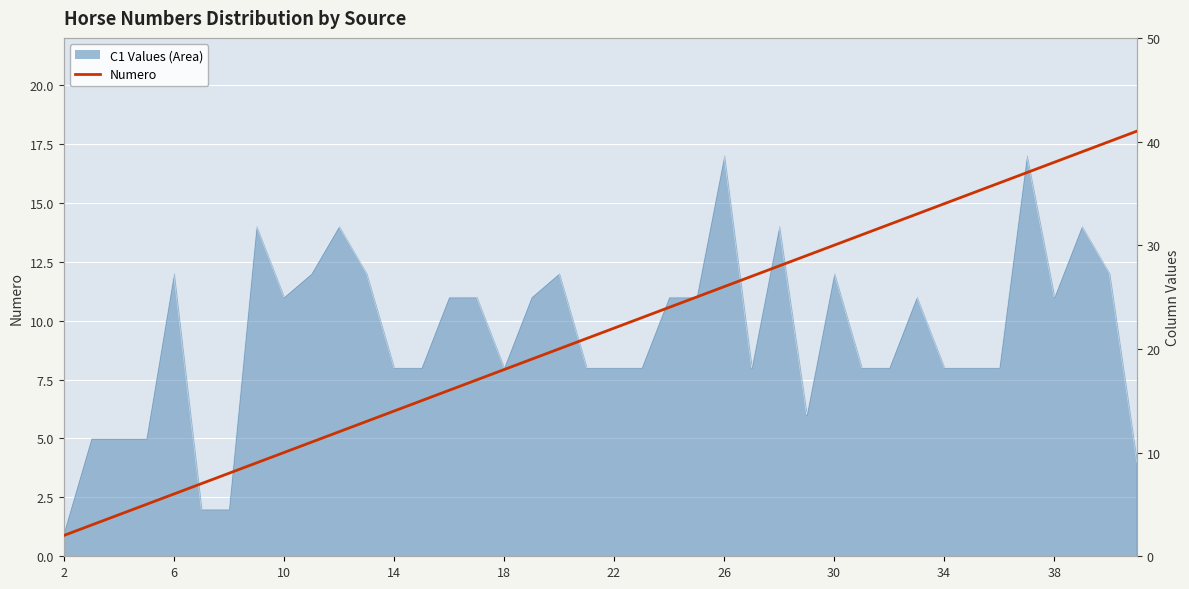

At which label does the data first exceed 22?

21